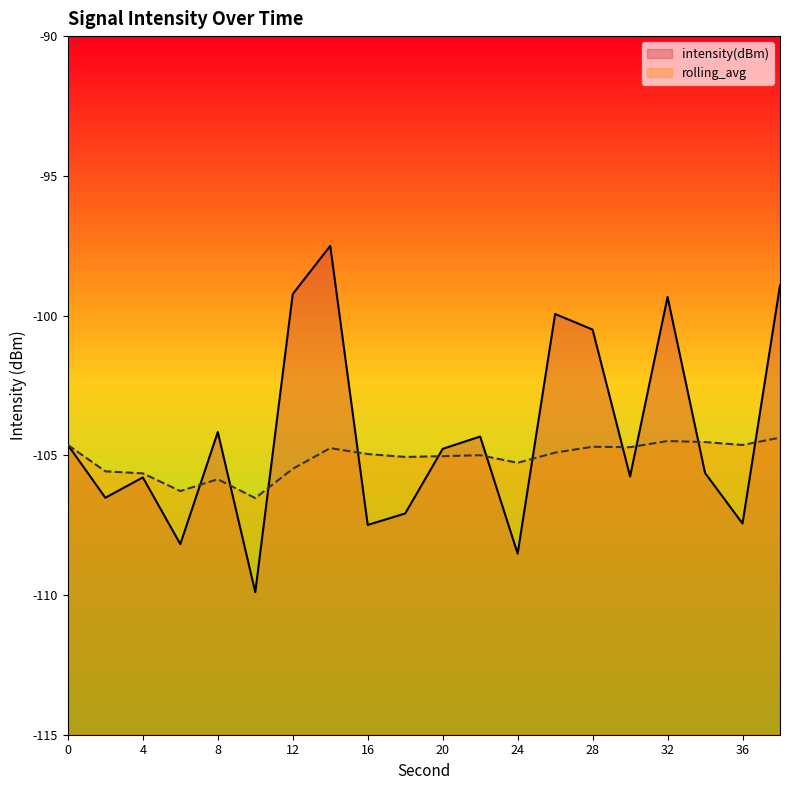

The value of rolling_avg at 36 is -104.6. True or false?

True